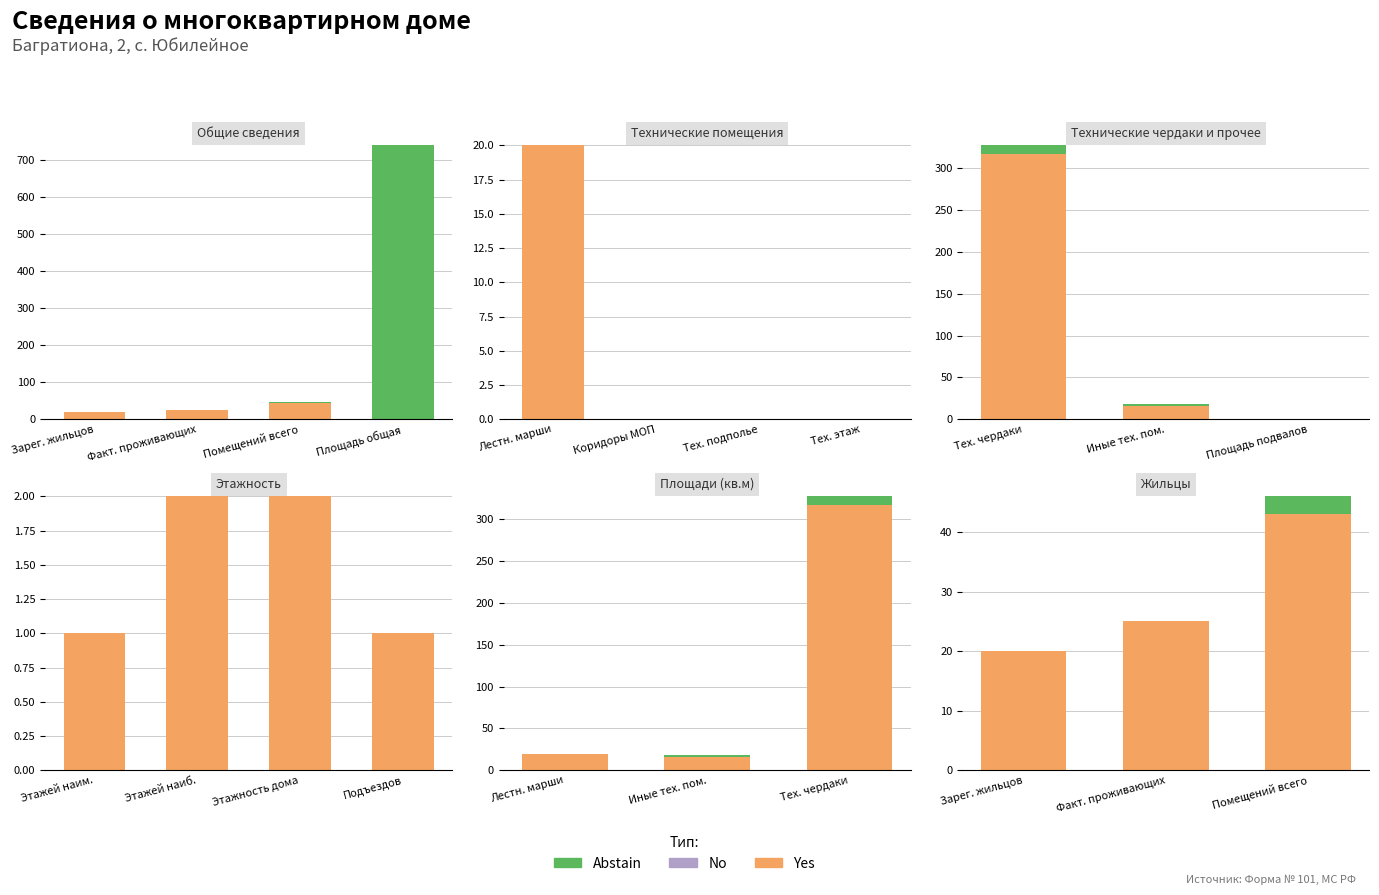

What is the difference between the maximum and minimum values in the Yes series?

23